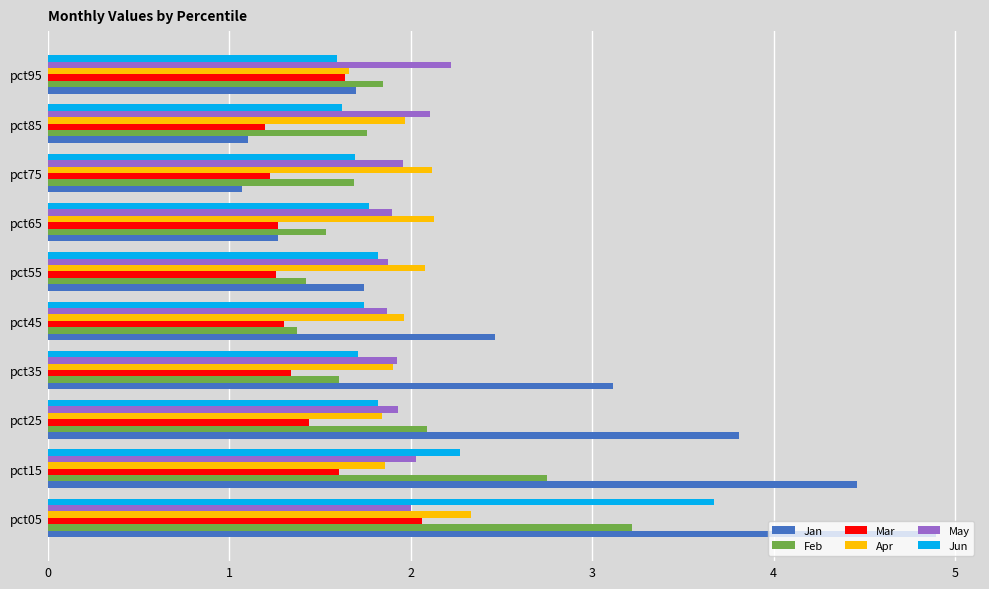

How many values in the Jan series are below 2?

5